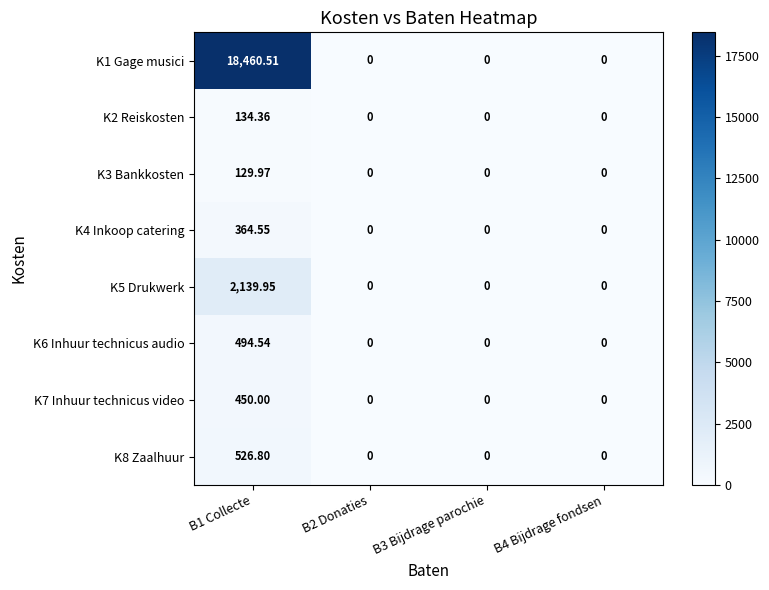

Is the value of K5 Drukwerk at B1 Collecte greater than the value of K4 Inkoop catering at B2 Donaties?

Yes